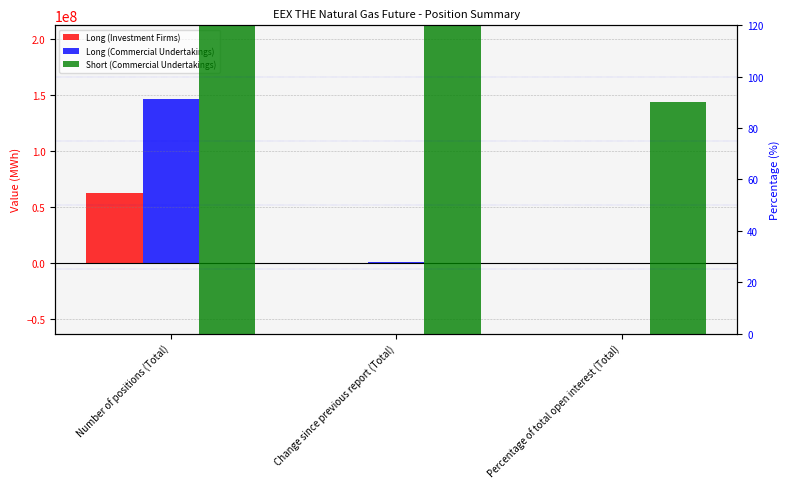

List the labels in order of Long (Investment Firms) value, largest first.

Number of positions (Total), Percentage of total open interest (Total), Change since previous report (Total)